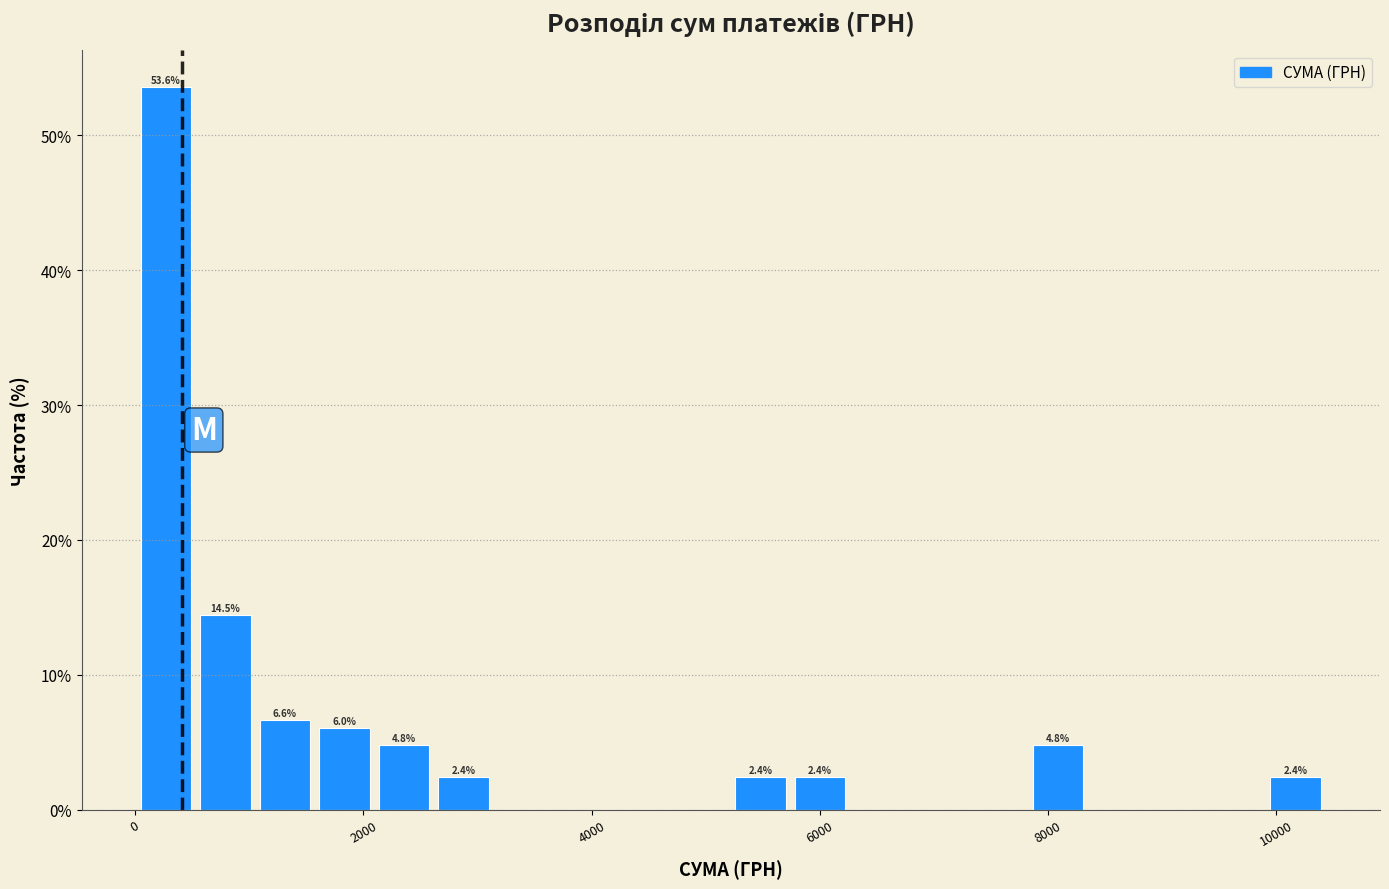

Read against the x-axis, roughly where is the centre of the tallest bar?

200